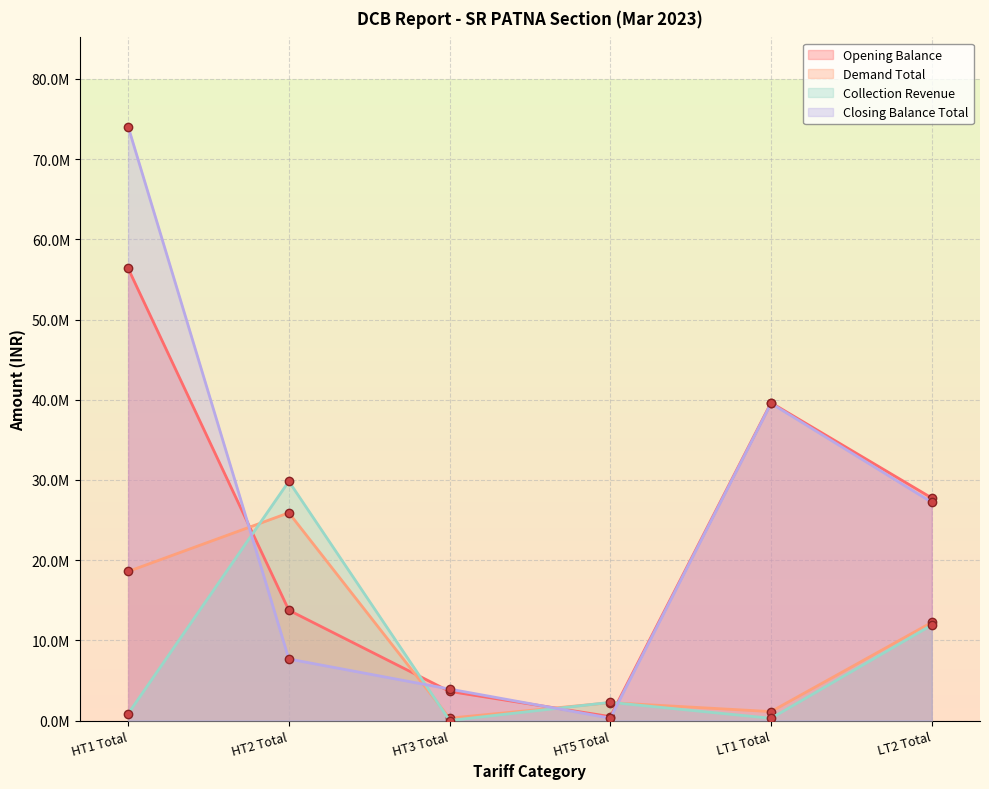

At which category is the sum across all series the highest?

HT1 Total